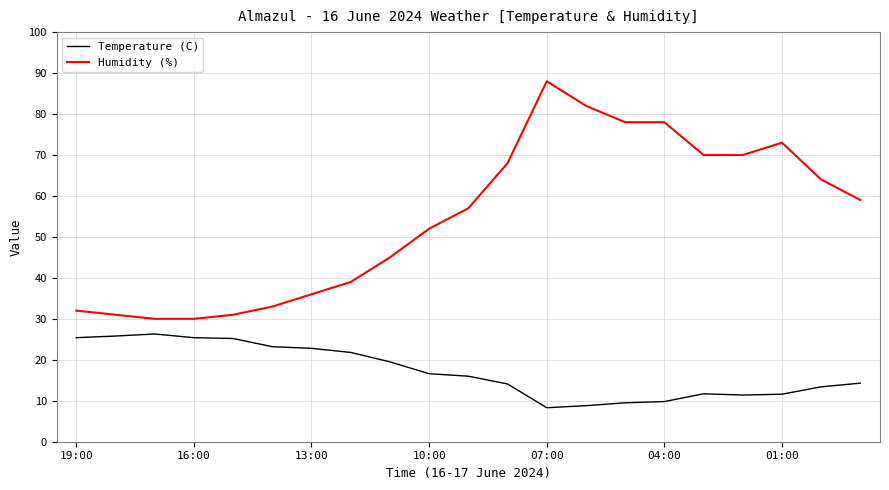

What is the maximum value shown in the chart?

88.0